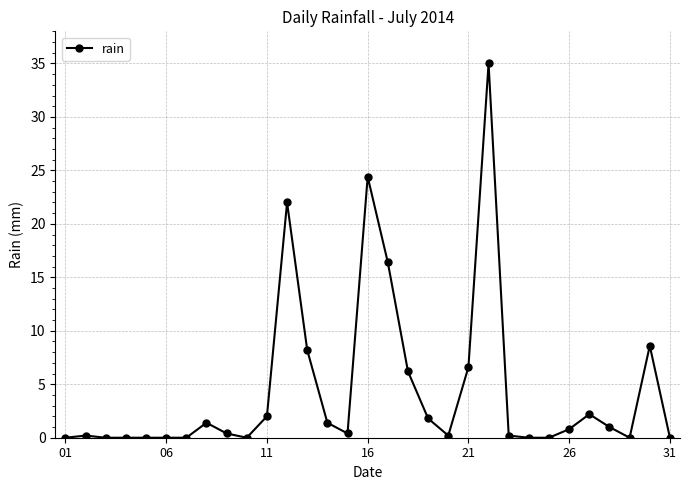

What is the difference between the maximum and minimum values?

35.0